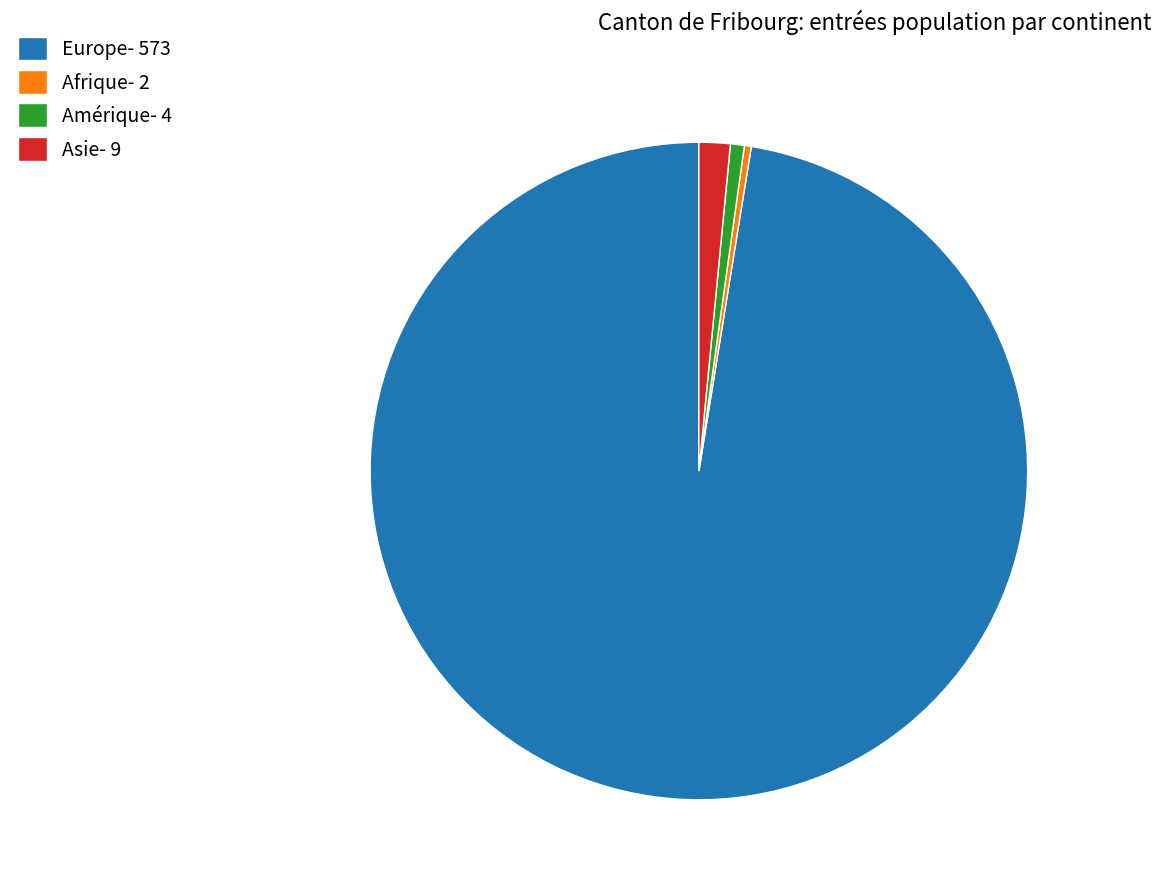

Is Amérique- 4 the majority of the pie?

No